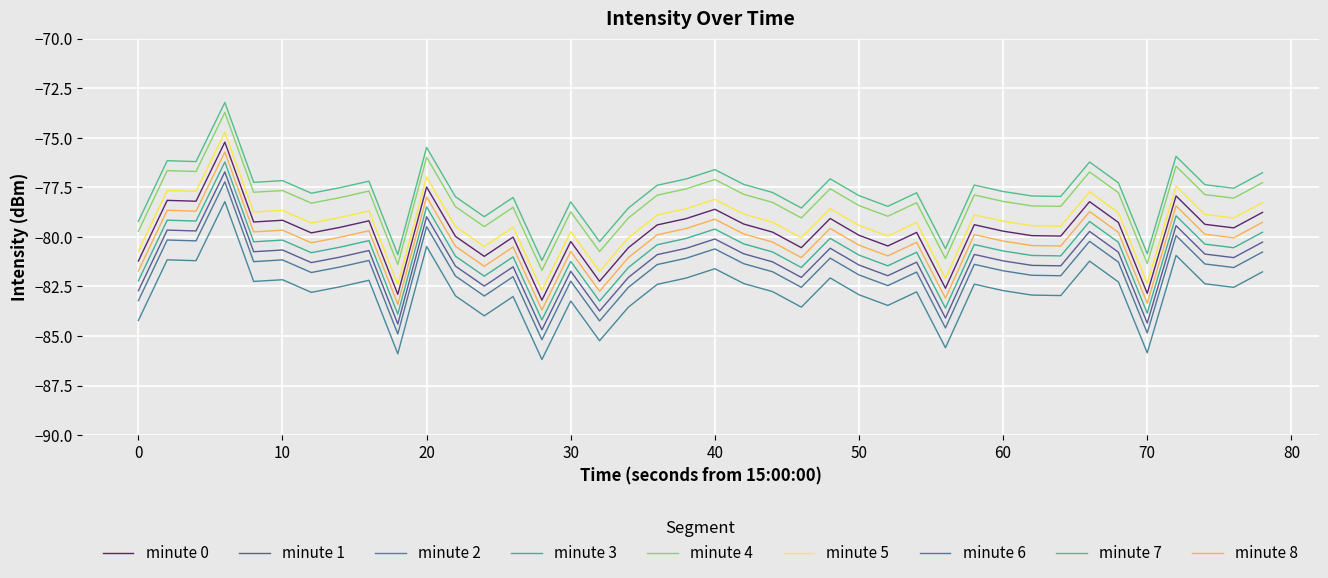

Does the chart display data point markers on the line(s)?

No